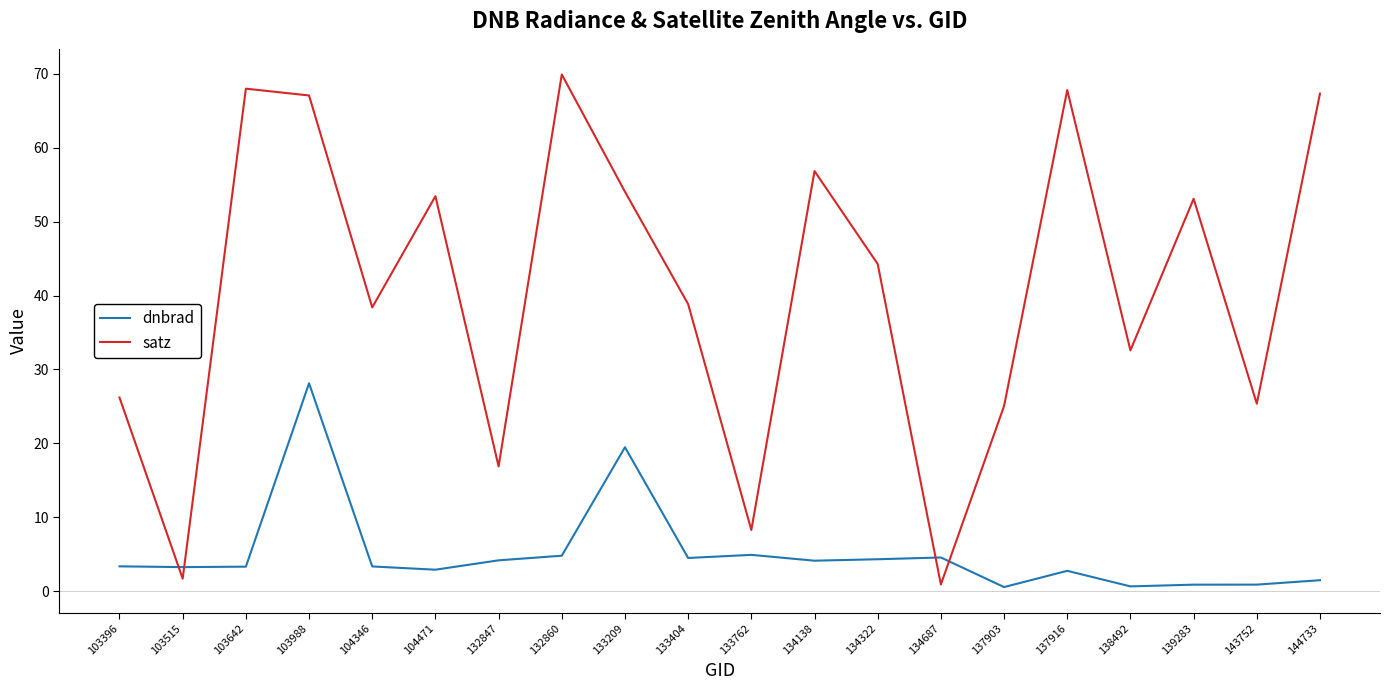

Where do dnbrad and satz first cross each other?

103396 and 103515